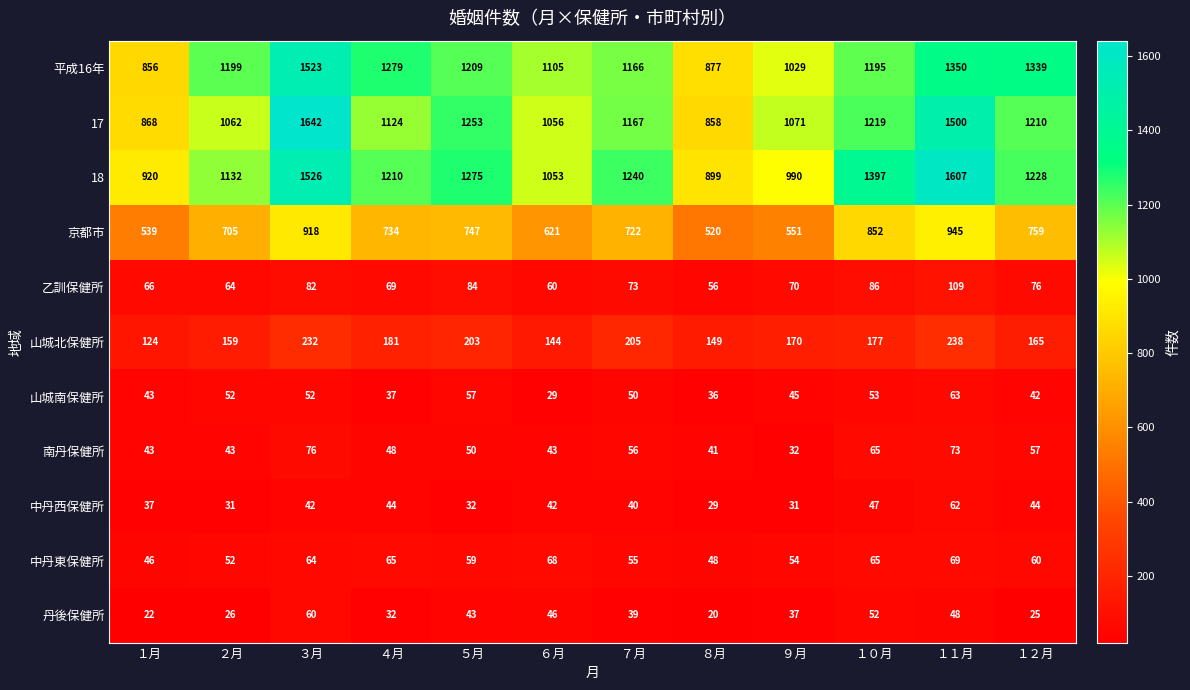

What is the average value of the 17 series?

1169